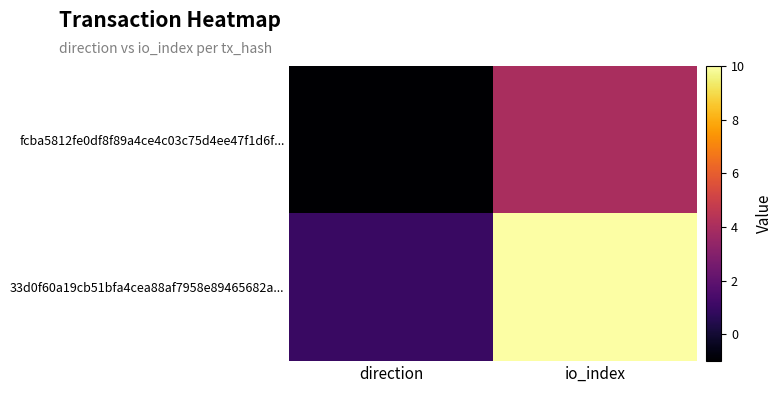

What is the greatest value displayed?

10